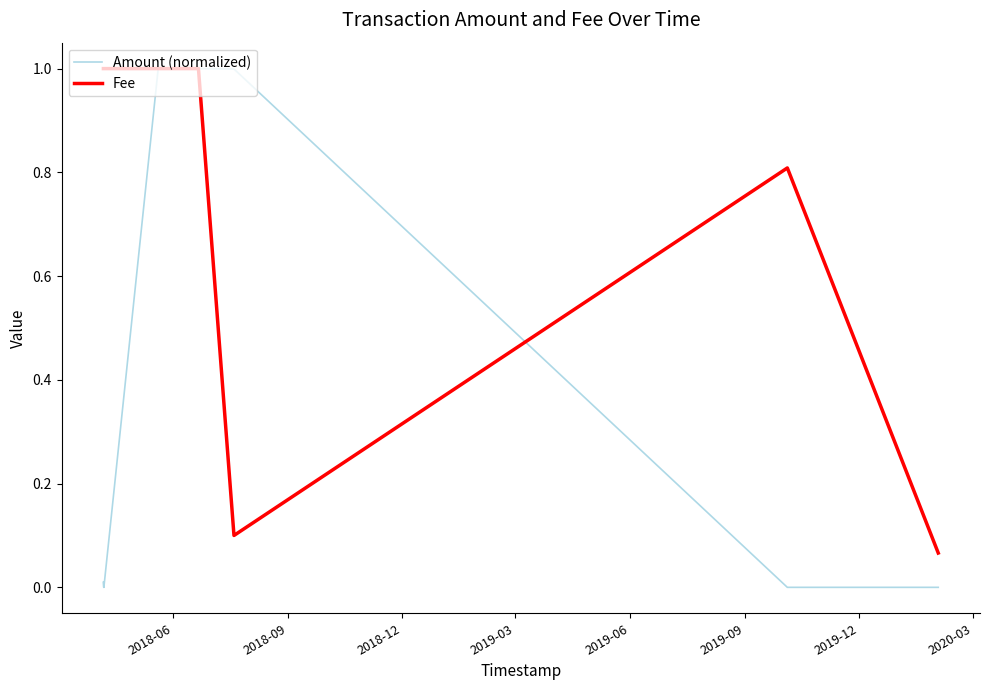

What is the maximum value for Amount (normalized)?

1.0